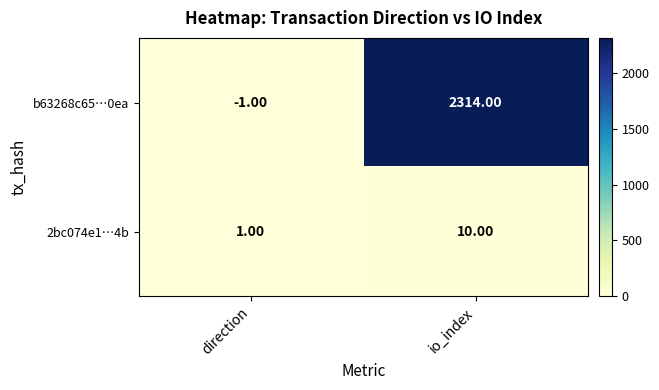

At direction, list the series in order from smallest to largest.

b63268c65…0ea, 2bc074e1…4b